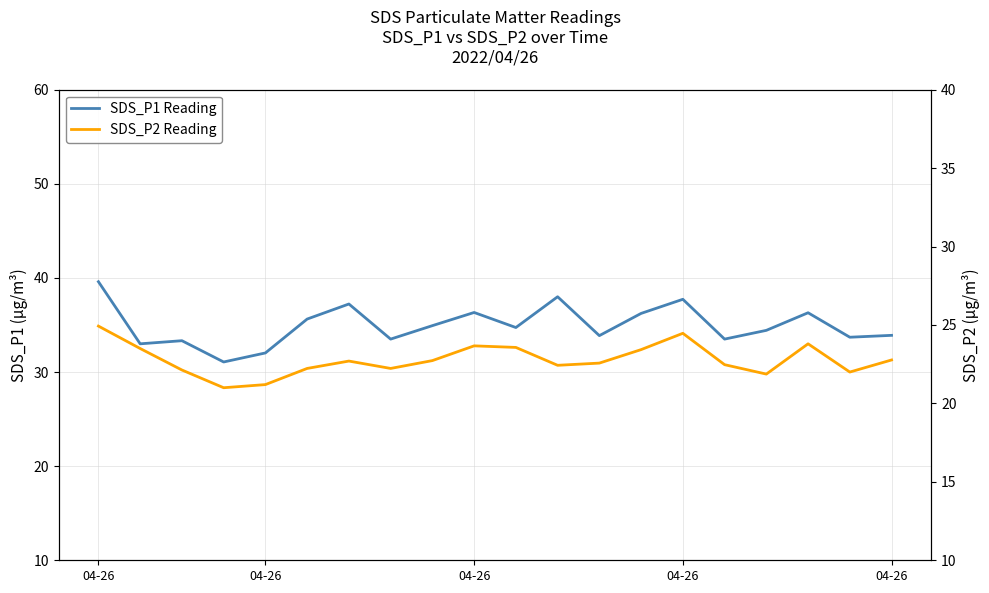

What is the spread (max minus min) of values at 7?

11.3